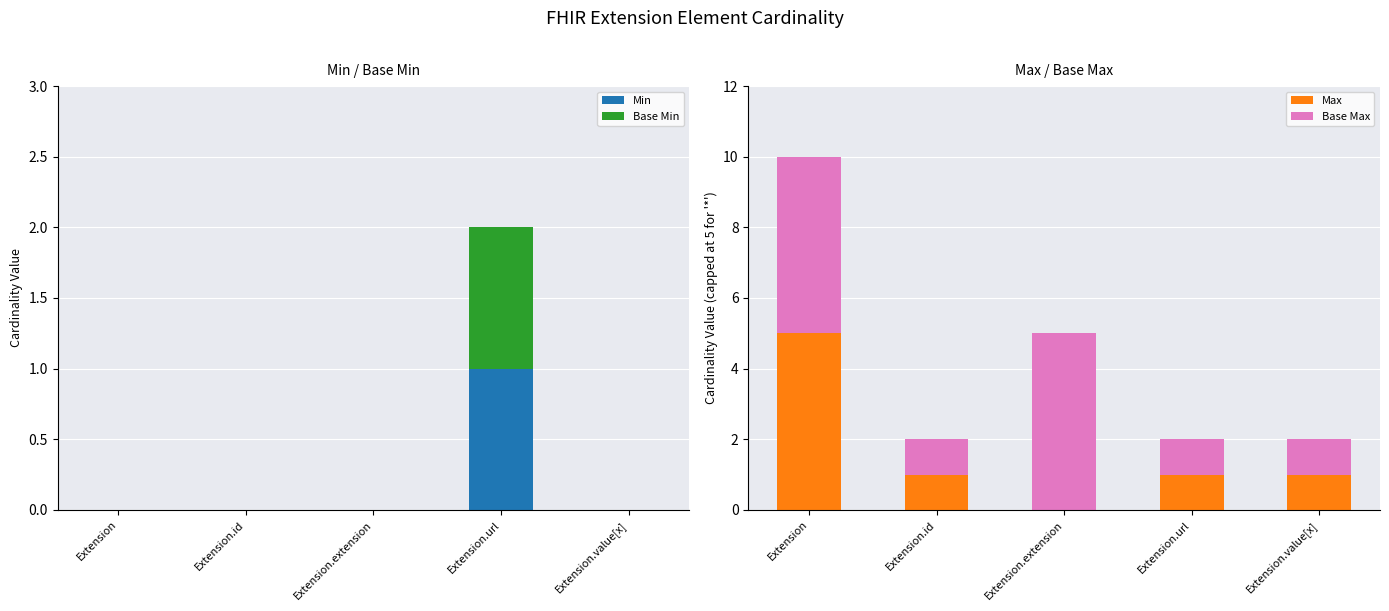

What are all the series names shown in the legend?

Min, Base Min, Max, Base Max